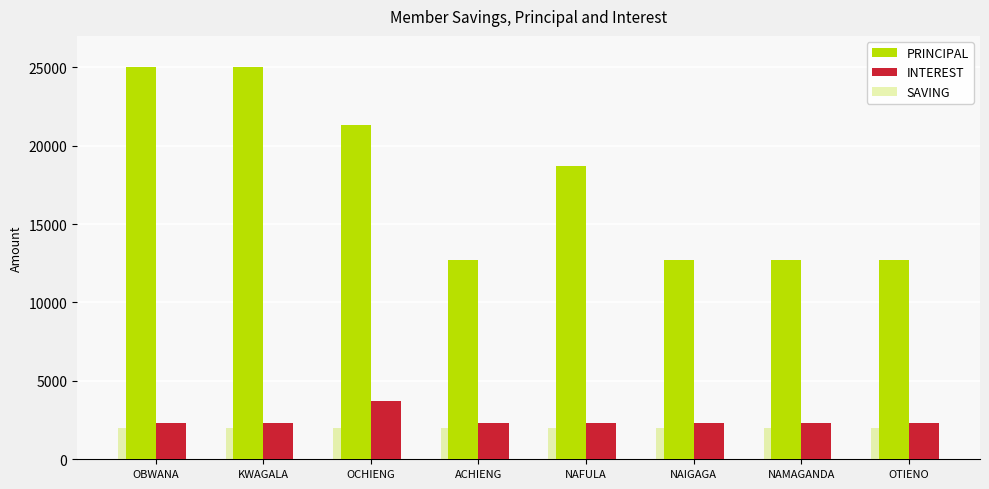

What is the lowest value of the PRINCIPAL series?

12700